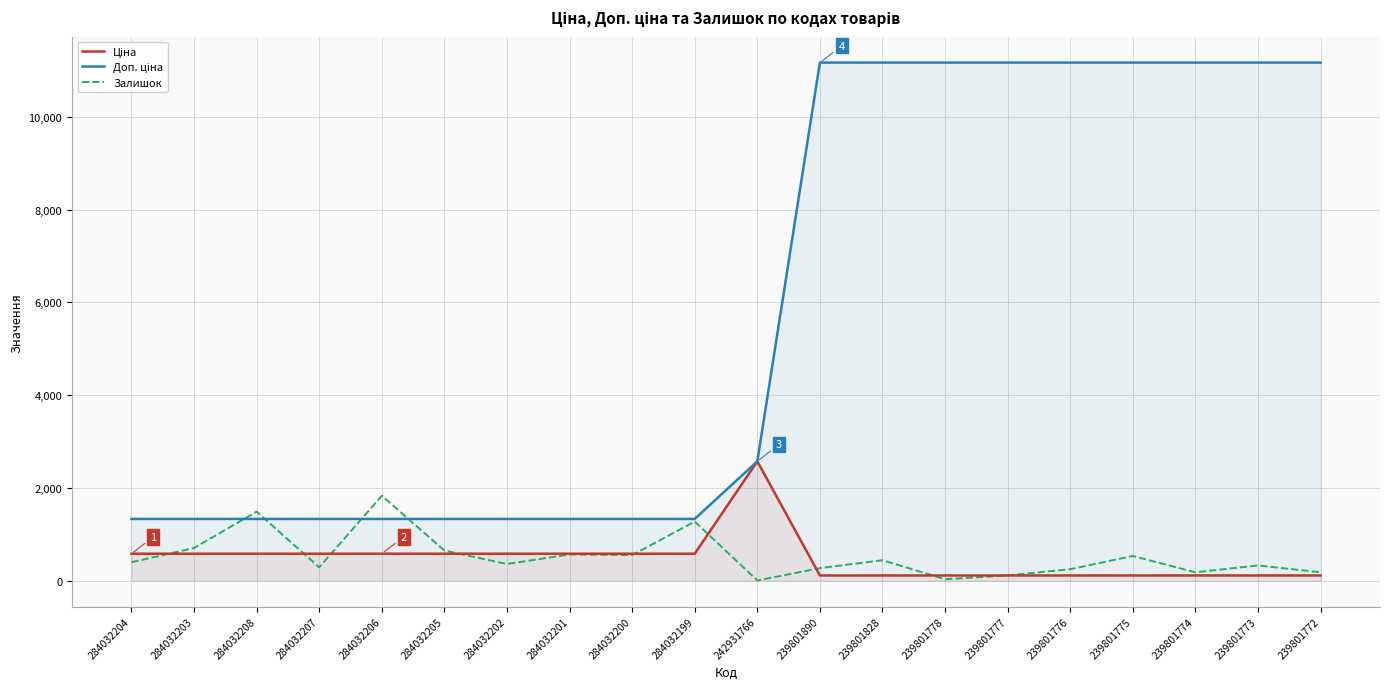

What are all the series names shown in the legend?

Ціна, Доп. ціна, Залишок